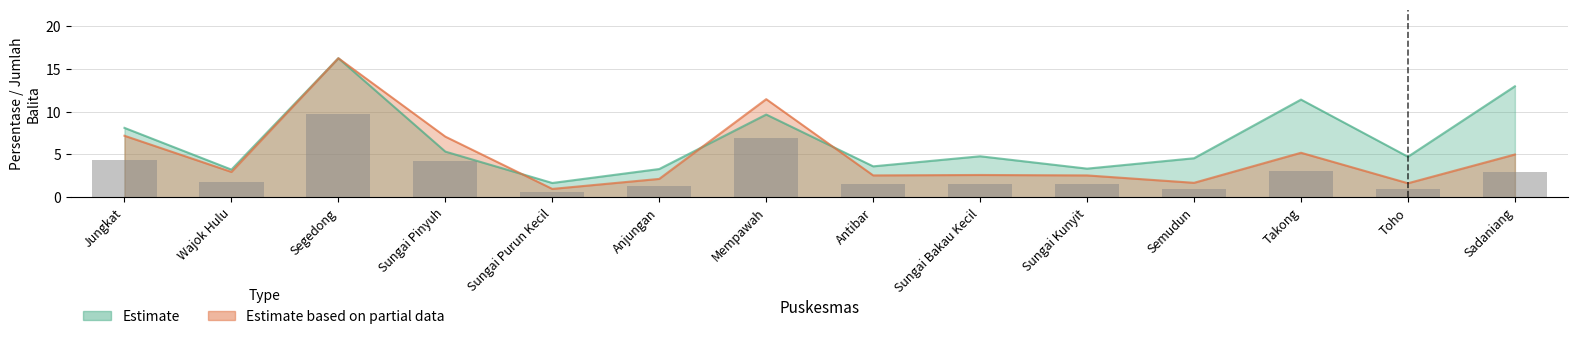

Reading right to left, transcribe all the data shown in this chart.

Estimate: Sadaniang=13.0	Toho=4.7	Takong=11.4	Semudun=4.6	Sungai Kunyit=3.3	Sungai Bakau Kecil=4.8	Antibar=3.6	Mempawah=9.7	Anjungan=3.3	Sungai Purun Kecil=1.7	Sungai Pinyuh=5.3	Segedong=16.3	Wajok Hulu=3.2	Jungkat=8.1
Estimate based on partial data: Sadaniang=5.0	Toho=1.6	Takong=5.2	Semudun=1.7	Sungai Kunyit=2.5	Sungai Bakau Kecil=2.6	Antibar=2.5	Mempawah=11.5	Anjungan=2.1	Sungai Purun Kecil=1.0	Sungai Pinyuh=7.1	Segedong=16.3	Wajok Hulu=3.0	Jungkat=7.2